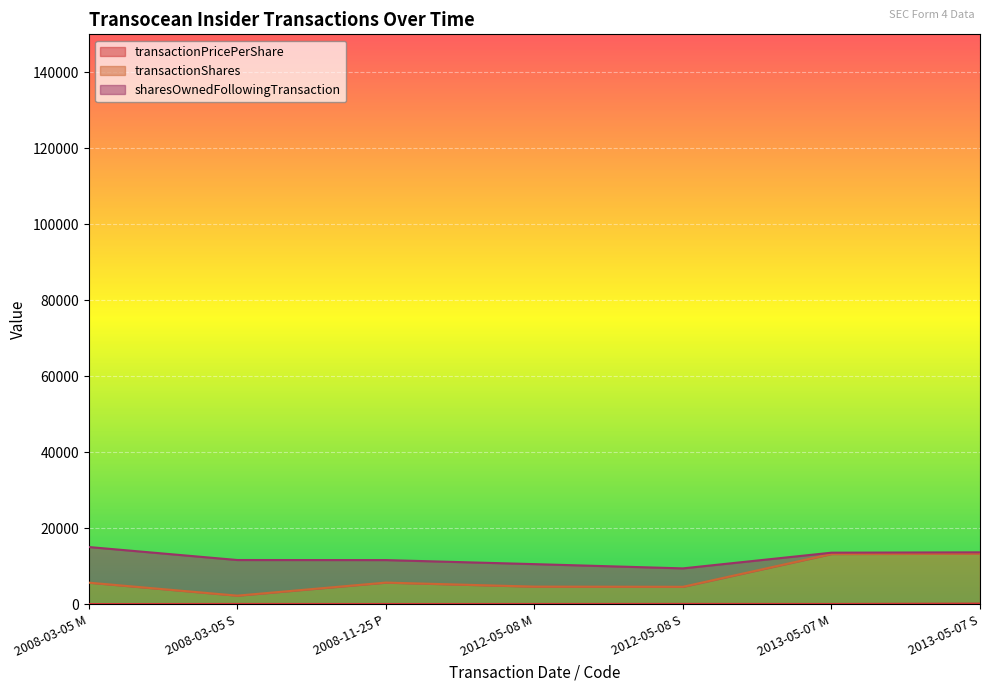

What is the smallest value displayed?

21.1